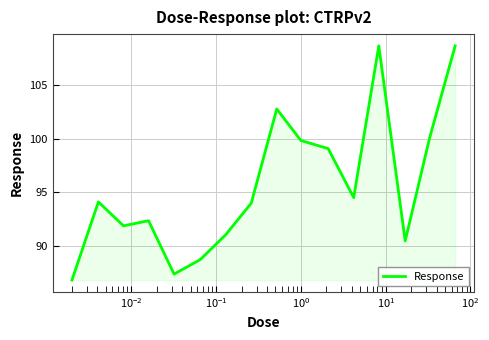

What is the maximum value shown in the chart?

108.7